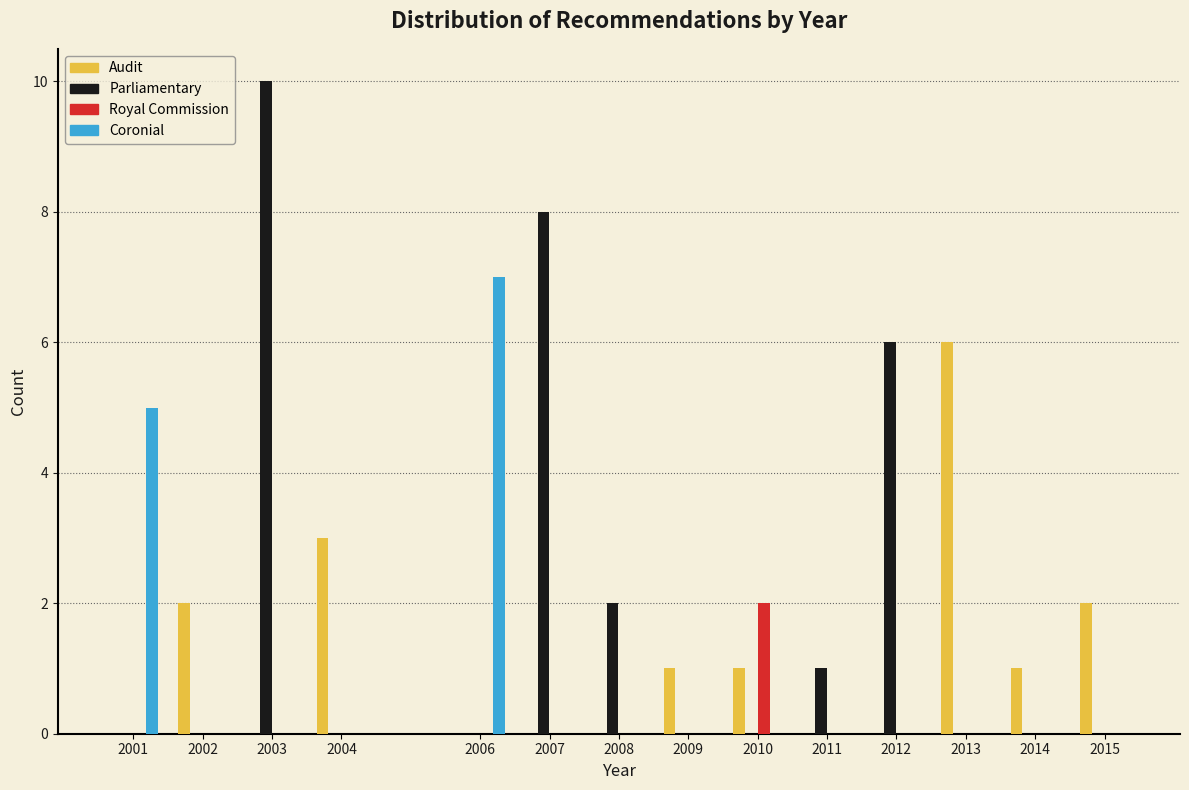

True or false: Coronial has a value of -4 at 2011.

False